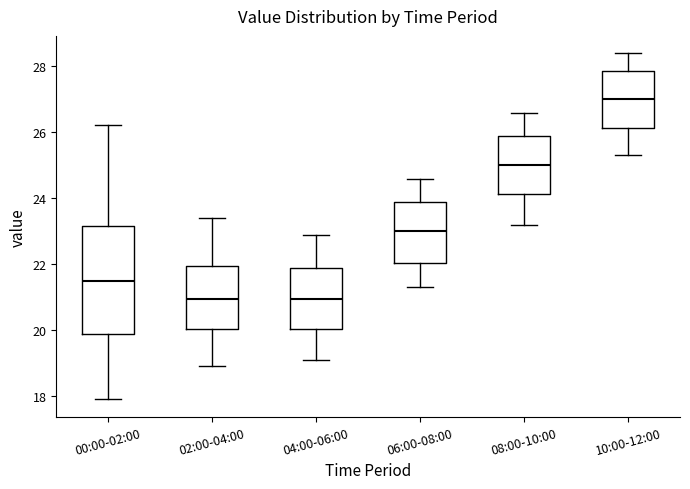

Which box has the highest median line?

10:00-12:00